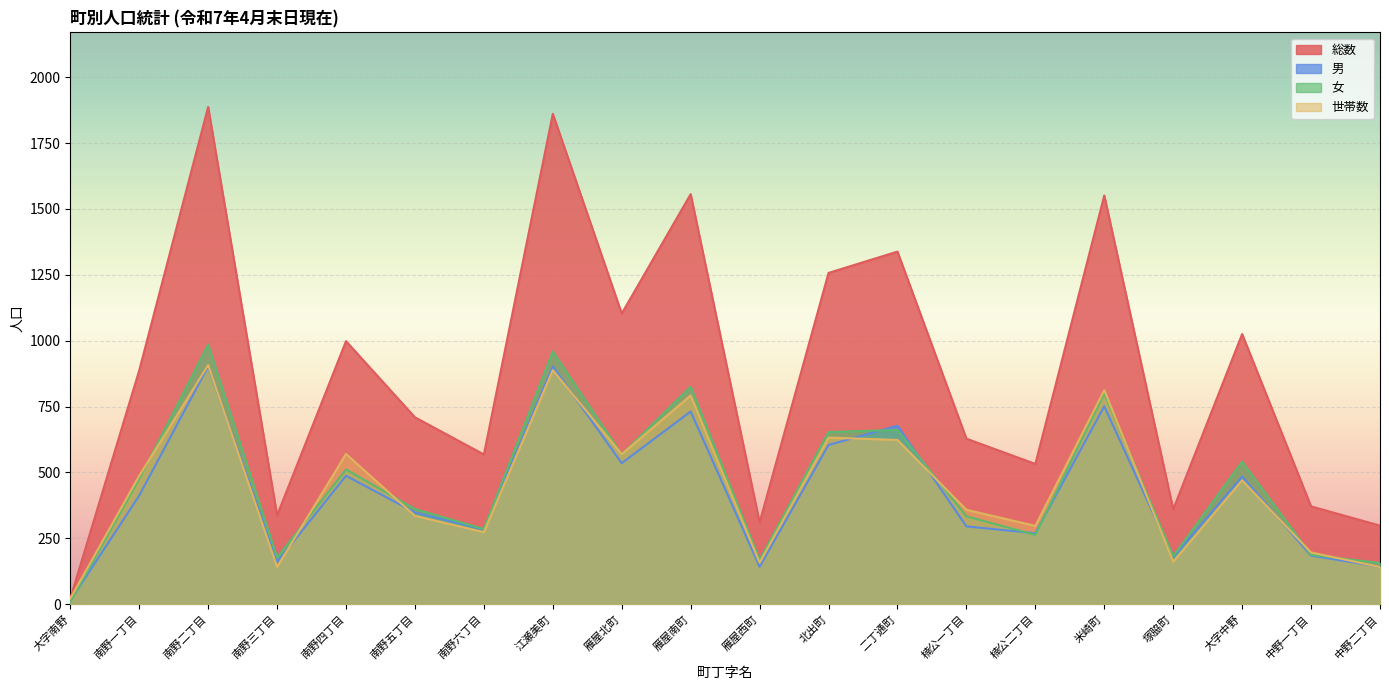

What is the total value across all series at 雁屋南町?

3904